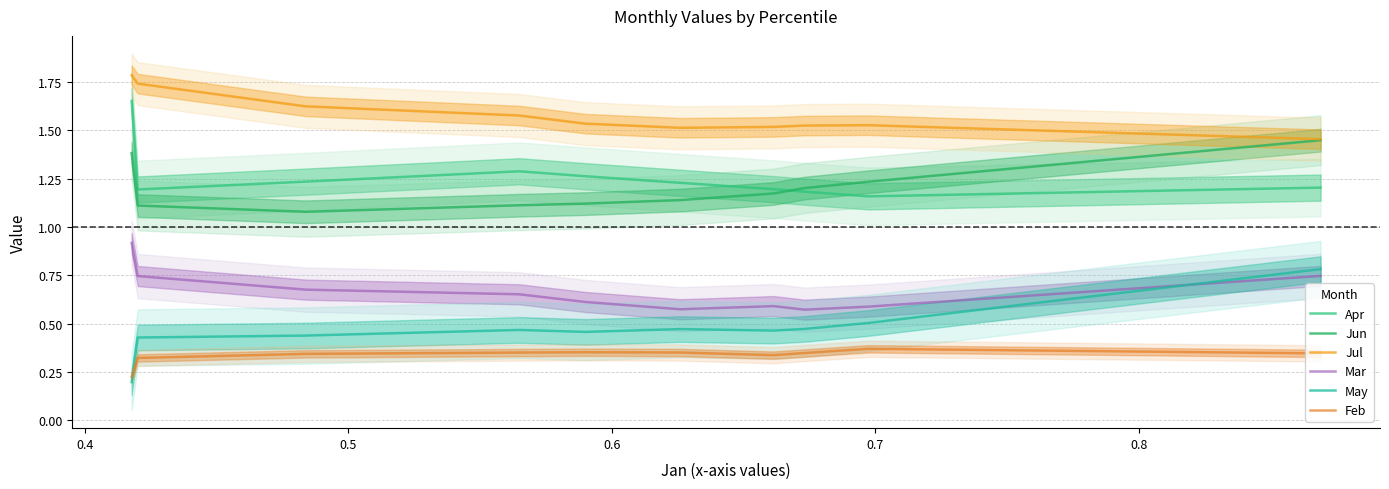

At how many categories does at least one series exceed 1?

10